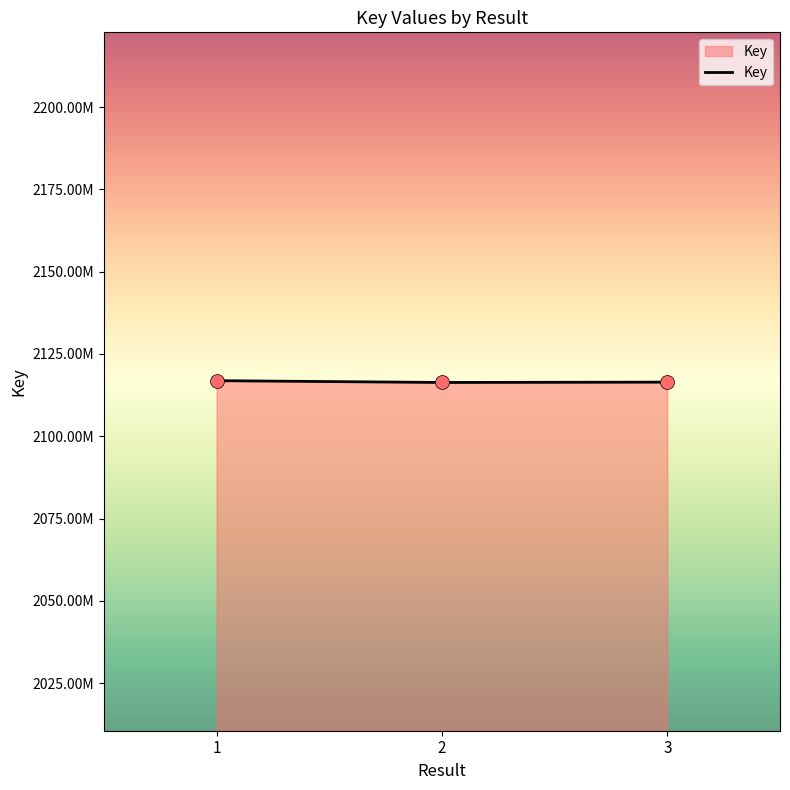

Is this an area chart (filled region under the line)?

Yes